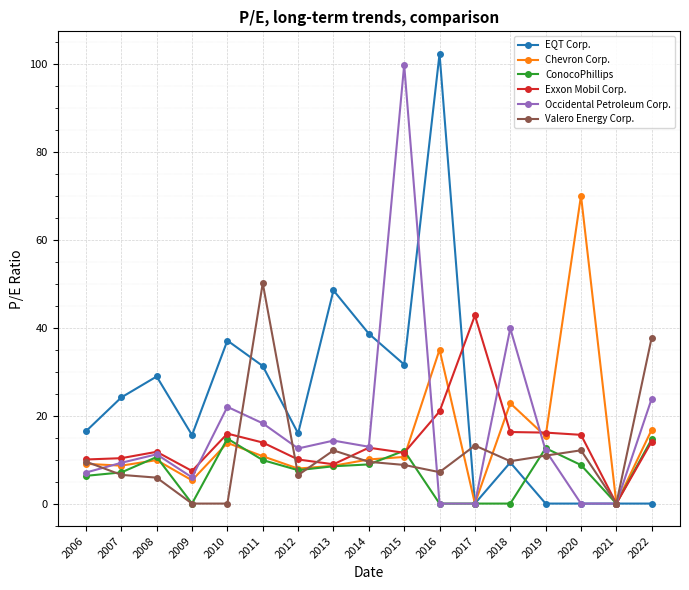

What are all the series names shown in the legend?

EQT Corp., Chevron Corp., ConocoPhillips, Exxon Mobil Corp., Occidental Petroleum Corp., Valero Energy Corp.